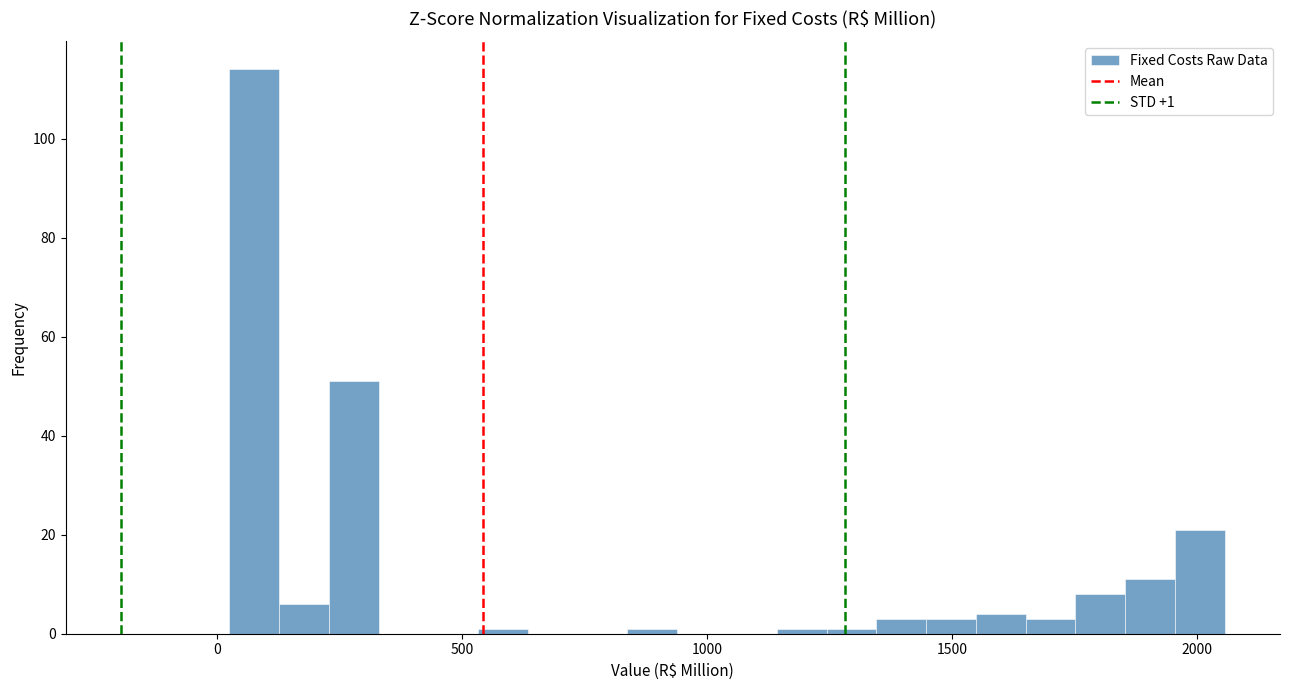

Read against the x-axis, roughly where is the centre of the tallest bar?

100